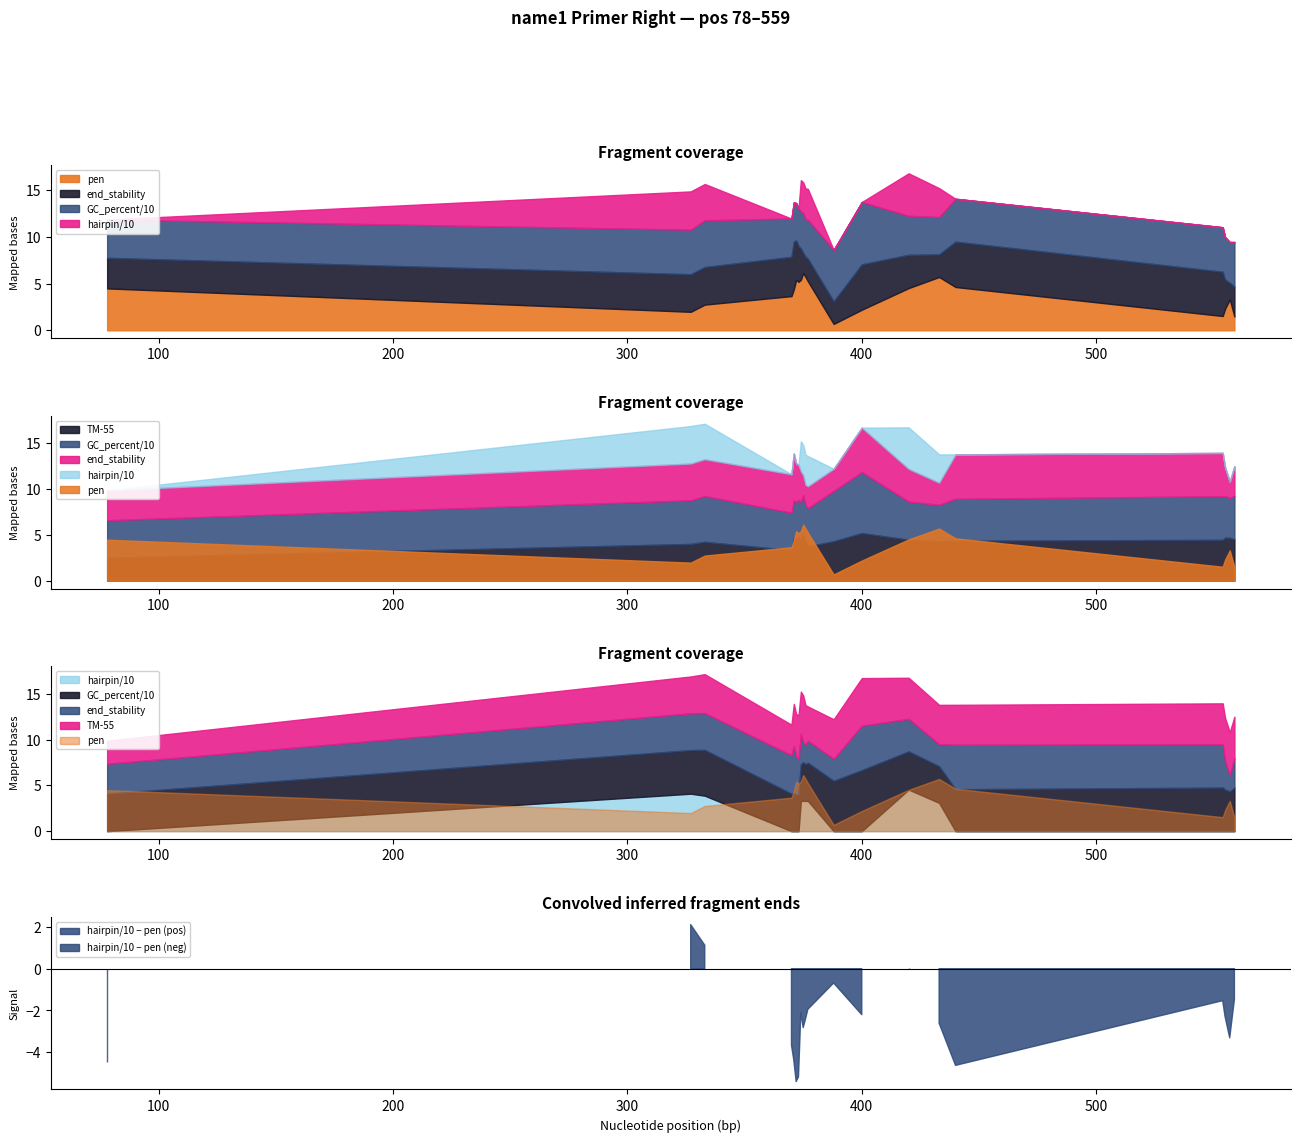

True or false: PRIMER_RIGHT_0_END_STABILITY has a value of 2.4 at 370.

False